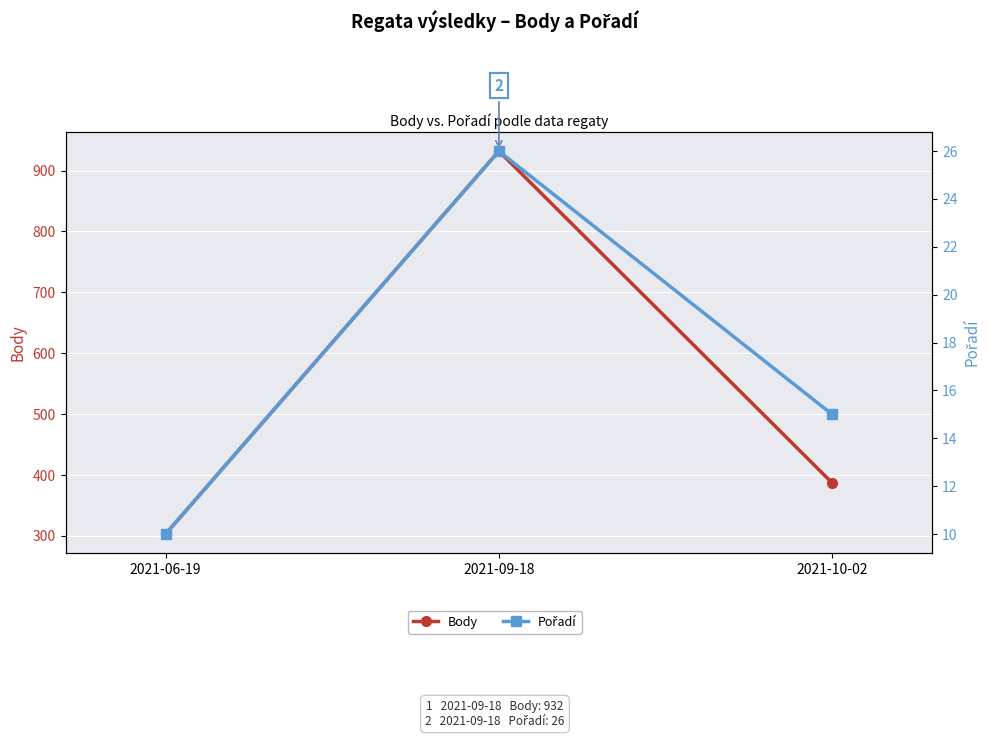

How many values in the Pořadí series exceed 15?

1